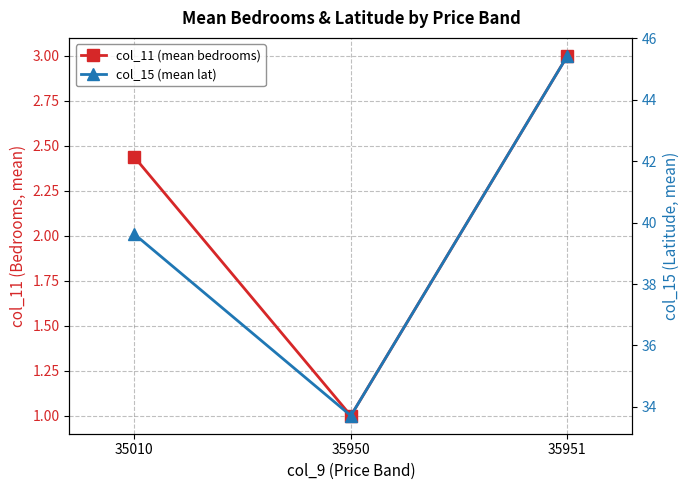

The col_11 (mean bedrooms) series shows 1.6 at 35950. True or false?

False